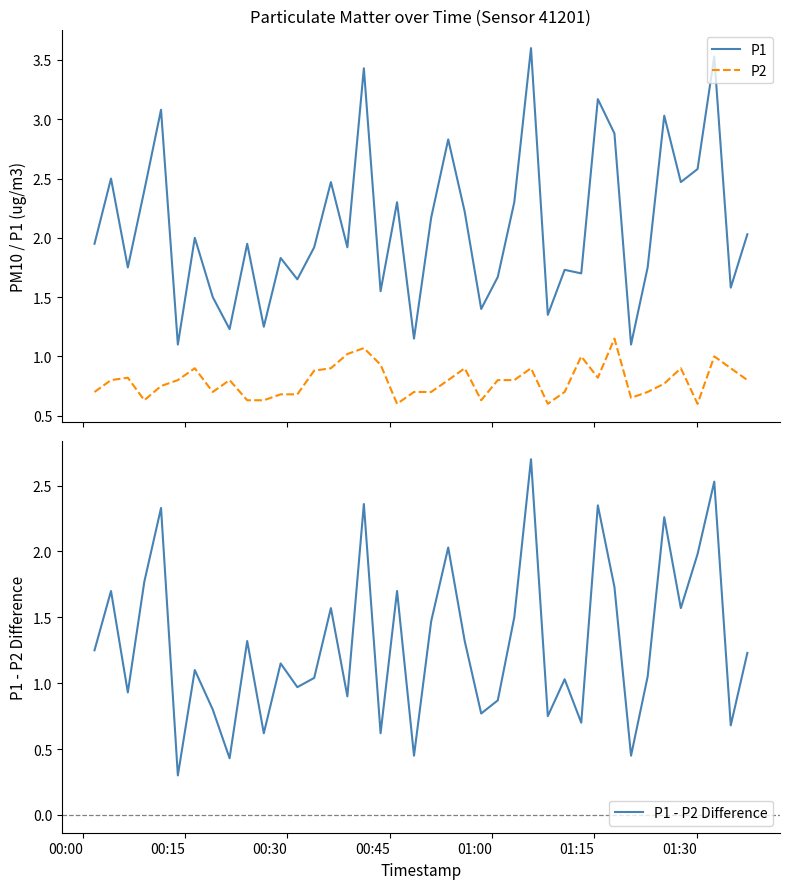

Reading left to right, what are all the values shown in this chart?

P1: 1.9	2.5	1.8	2.4	3.1	1.1	2.0	1.5	1.2	1.9	1.2	1.8	1.6	1.9	2.5	1.9	3.4	1.6	2.3	1.1	2.2	2.8	2.2	1.4	1.7	2.3	3.6	1.4	1.7	1.7	3.2	2.9	1.1	1.8	3.0	2.5	2.6	3.5	1.6	2.0
P2: 0.7	0.8	0.8	0.6	0.8	0.8	0.9	0.7	0.8	0.6	0.6	0.7	0.7	0.9	0.9	1.0	1.1	0.9	0.6	0.7	0.7	0.8	0.9	0.6	0.8	0.8	0.9	0.6	0.7	1.0	0.8	1.1	0.7	0.7	0.8	0.9	0.6	1.0	0.9	0.8
P1 - P2 Difference: 1.2	1.7	0.9	1.8	2.3	0.3	1.1	0.8	0.4	1.3	0.6	1.1	1.0	1.0	1.6	0.9	2.4	0.6	1.7	0.4	1.5	2.0	1.3	0.8	0.9	1.5	2.7	0.8	1.0	0.7	2.4	1.7	0.5	1.1	2.3	1.6	2.0	2.5	0.7	1.2